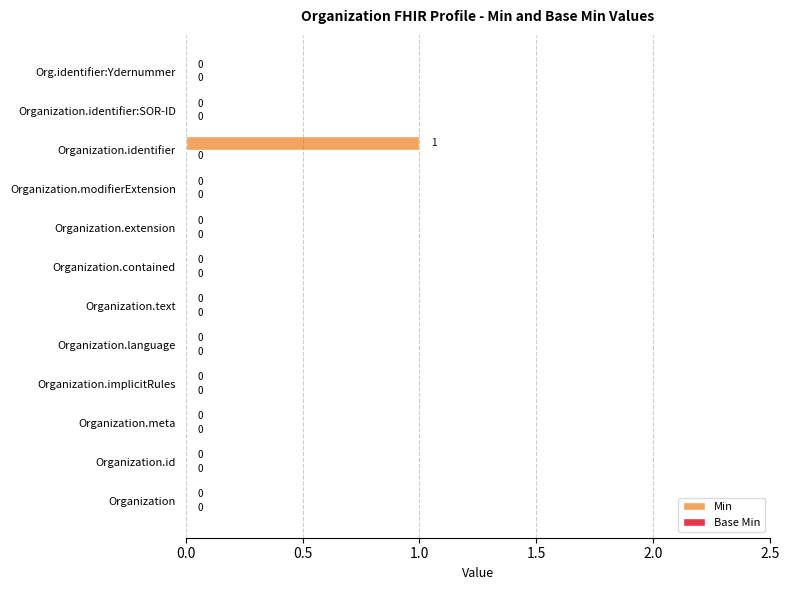

How many data points does each series have?

12